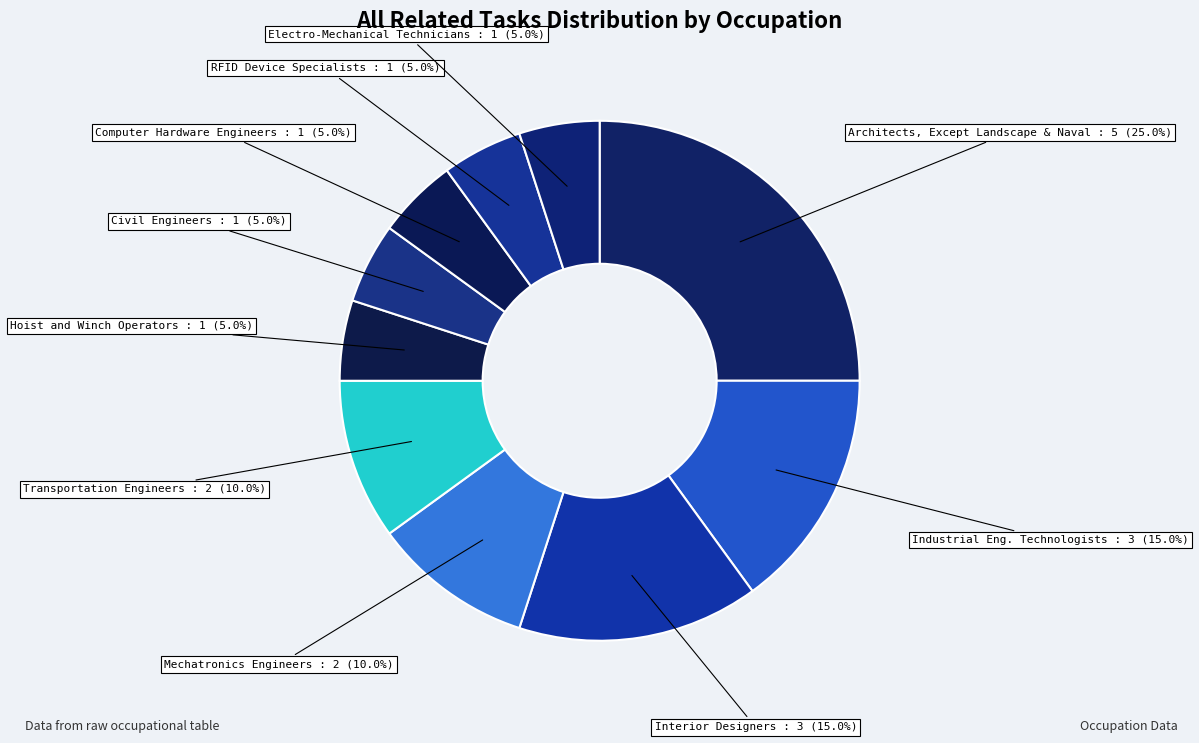

What percentage do Architects, Except Landscape & Naval and RFID Device Specialists together represent?

30.0%